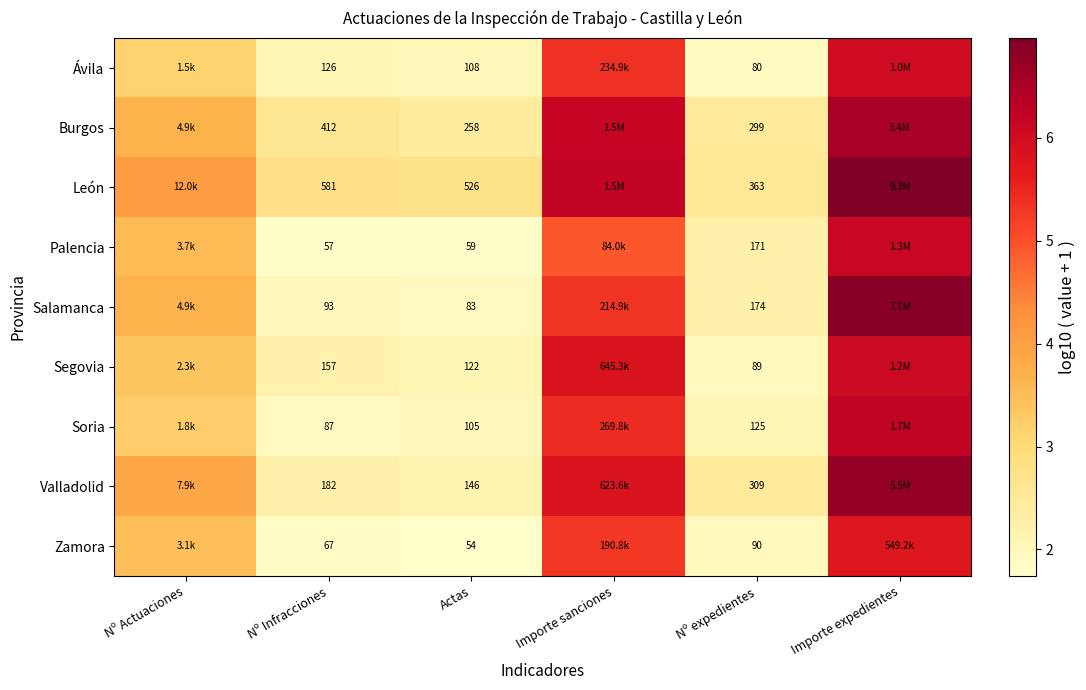

Which series changed the most between Nº Infracciones and Actas?

Burgos